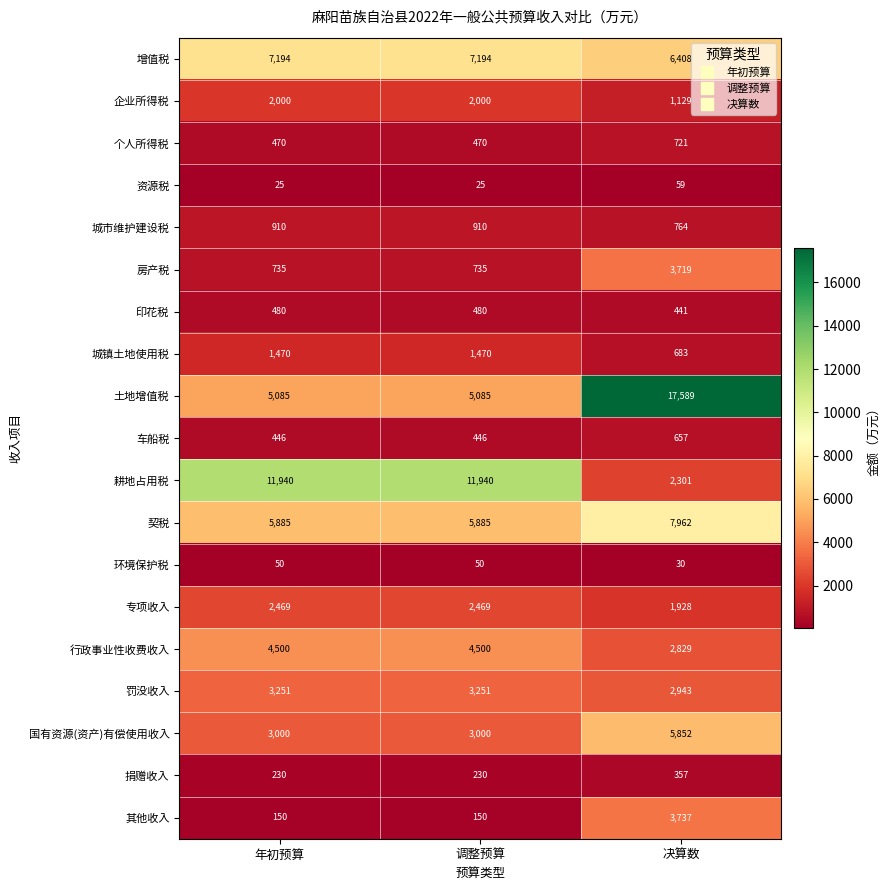

Which category has the highest value across all series?

决算数